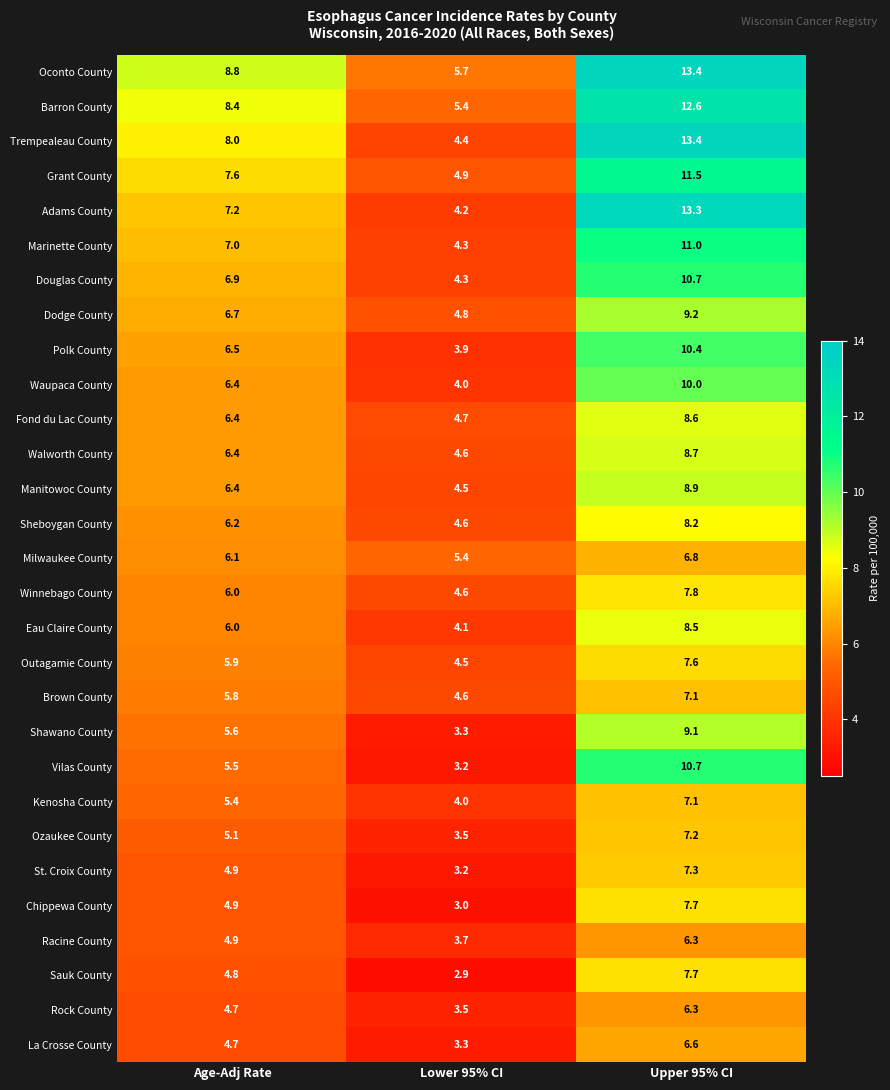

Rank the categories by Racine County value from highest to lowest.

Upper 95% CI, Age-Adj Rate, Lower 95% CI